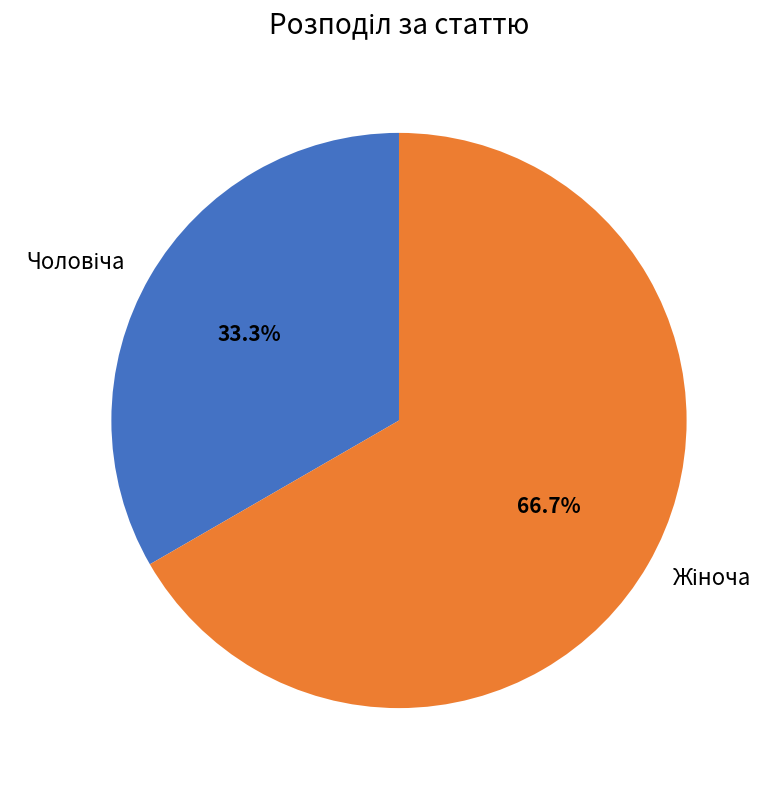

Is there any slice that represents more than half of the pie?

Yes